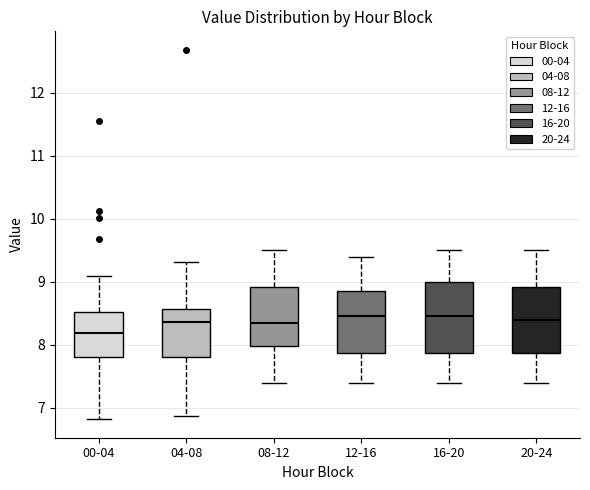

Reading left to right, read every box against the y-axis: the position of its median line, the range the box covers, and the ends of its whiskers. The values are not printed on the chart, so give them approximately, as read against the axis.

00-04: median 8.2, box 7.8 to 8.5, whiskers 6.8 to 9.1
04-08: median 8.4, box 7.8 to 8.6, whiskers 6.9 to 9.3
08-12: median 8.4, box 8.0 to 8.9, whiskers 7.4 to 9.5
12-16: median 8.5, box 7.9 to 8.9, whiskers 7.4 to 9.4
16-20: median 8.5, box 7.9 to 9.0, whiskers 7.4 to 9.5
20-24: median 8.4, box 7.9 to 8.9, whiskers 7.4 to 9.5